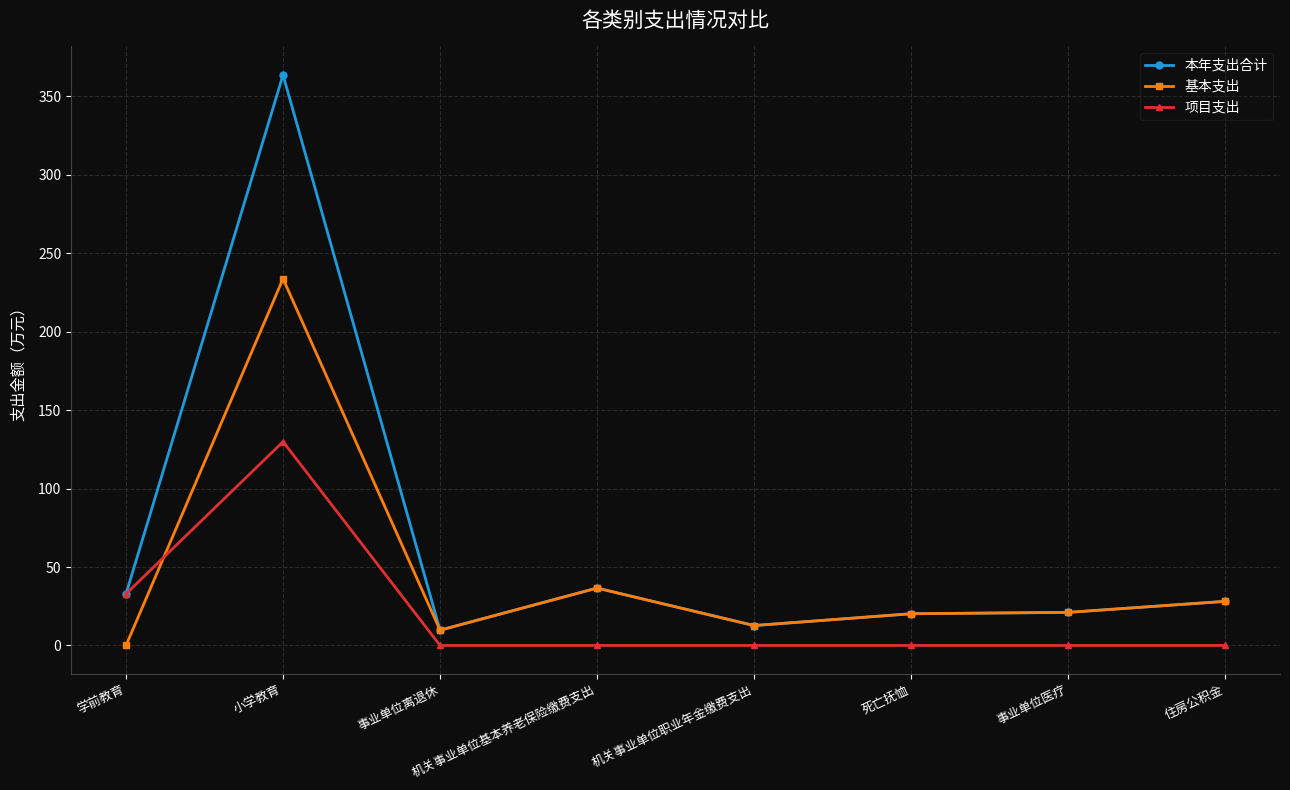

True or false: 基本支出 and 项目支出 cross at least once.

True